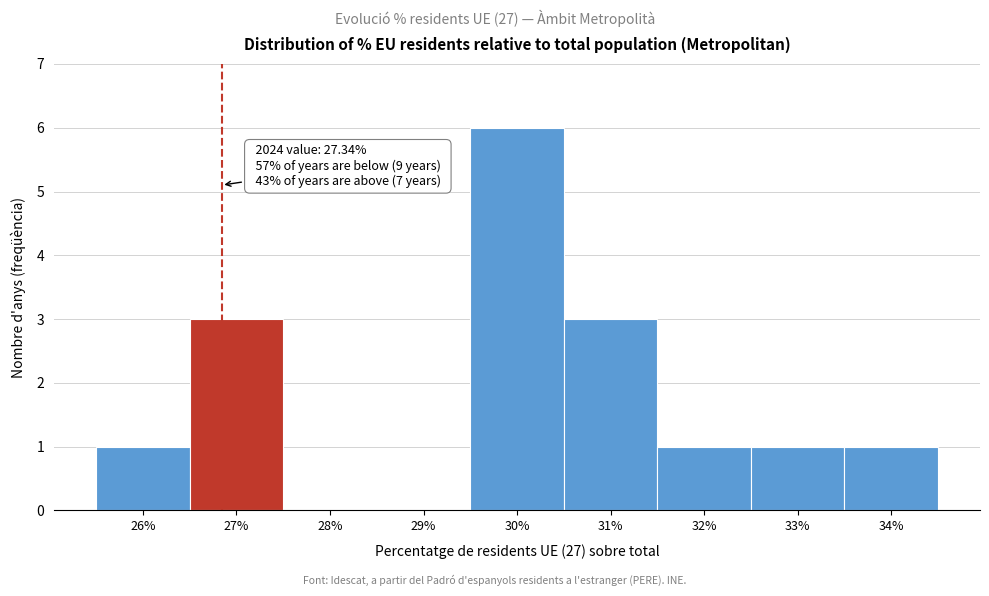

Reading left to right, what are all the values shown in this chart?

26%=1	27%=3	28%=0	29%=0	30%=6	31%=3	32%=1	33%=1	34%=1